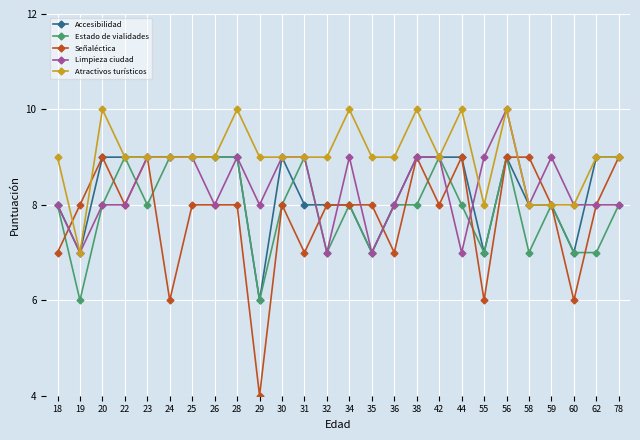

Which series changed the most between 24 and 58?

Señaléctica